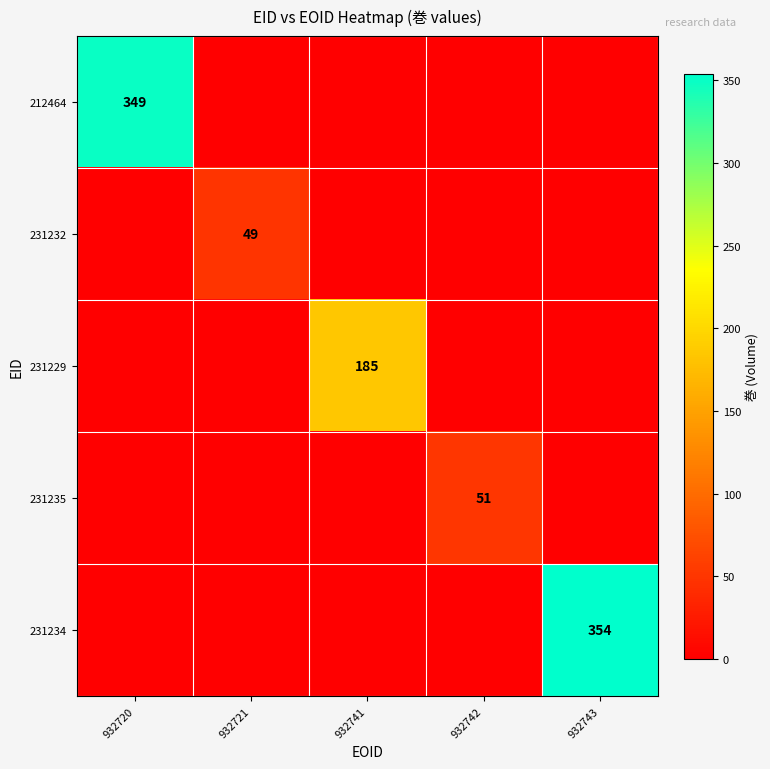

At how many categories does at least one series exceed 150?

3